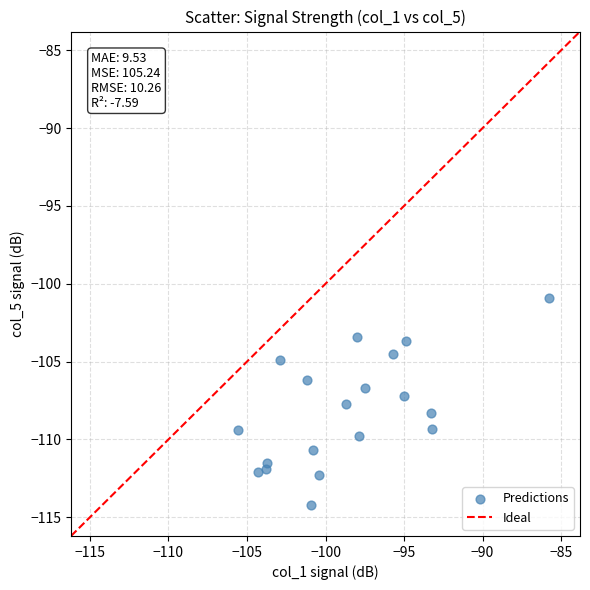

What is the range of X values (max minus min)?

19.8